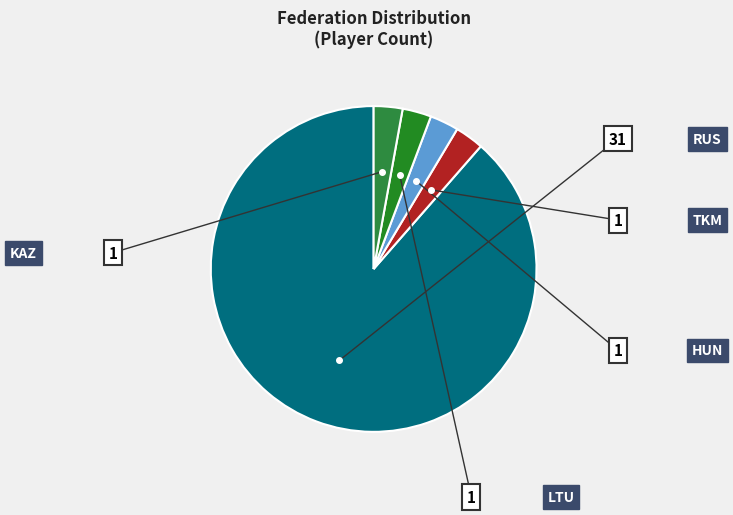

Which category has the biggest portion of the pie?

RUS